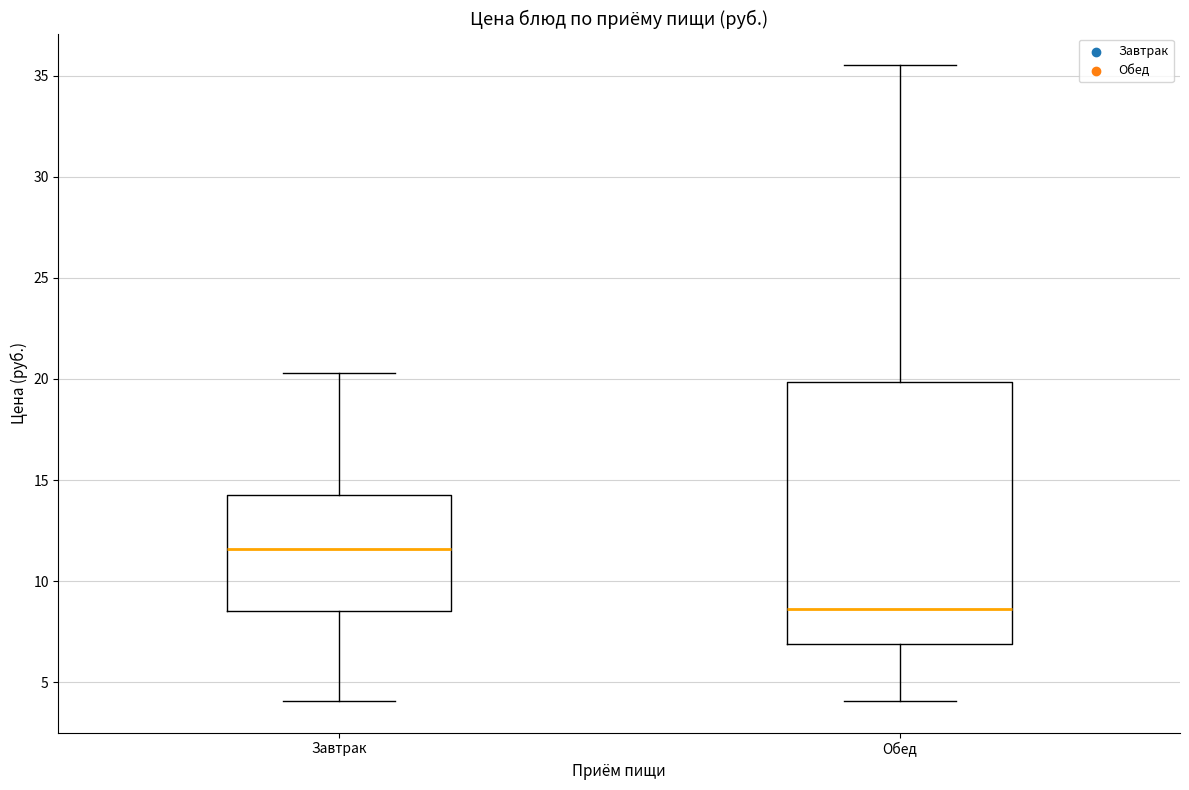

Which box has the highest median line?

Завтрак